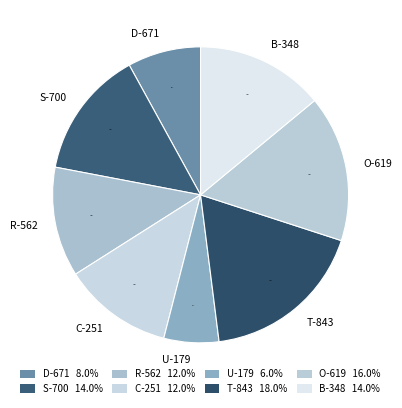

The B-348 slice represents 5% of the pie. True or false?

False